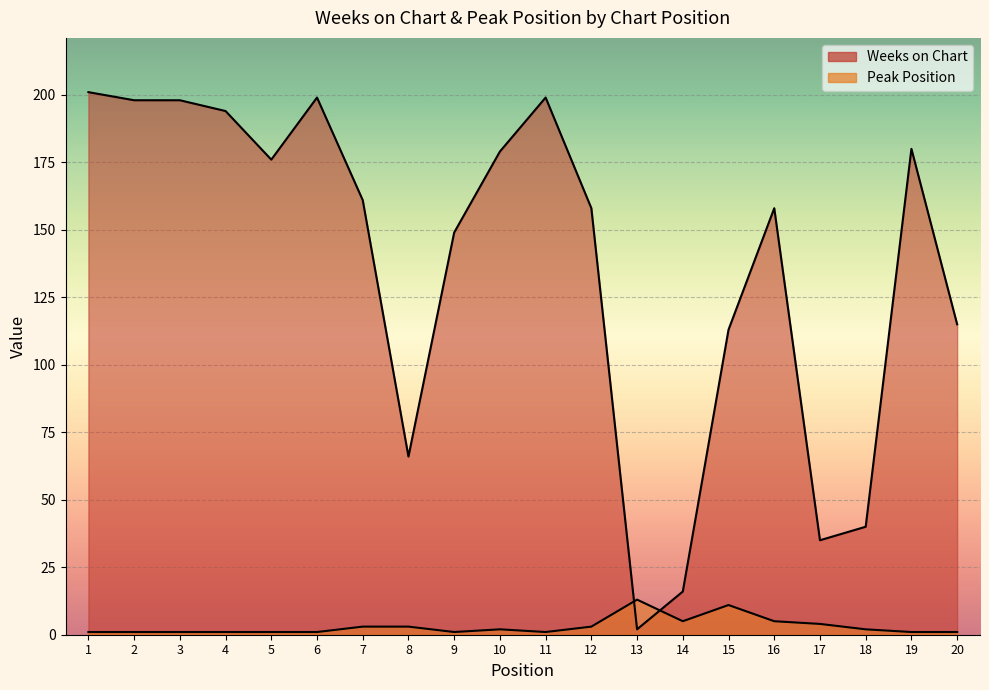

Does the chart display data point markers on the line(s)?

No